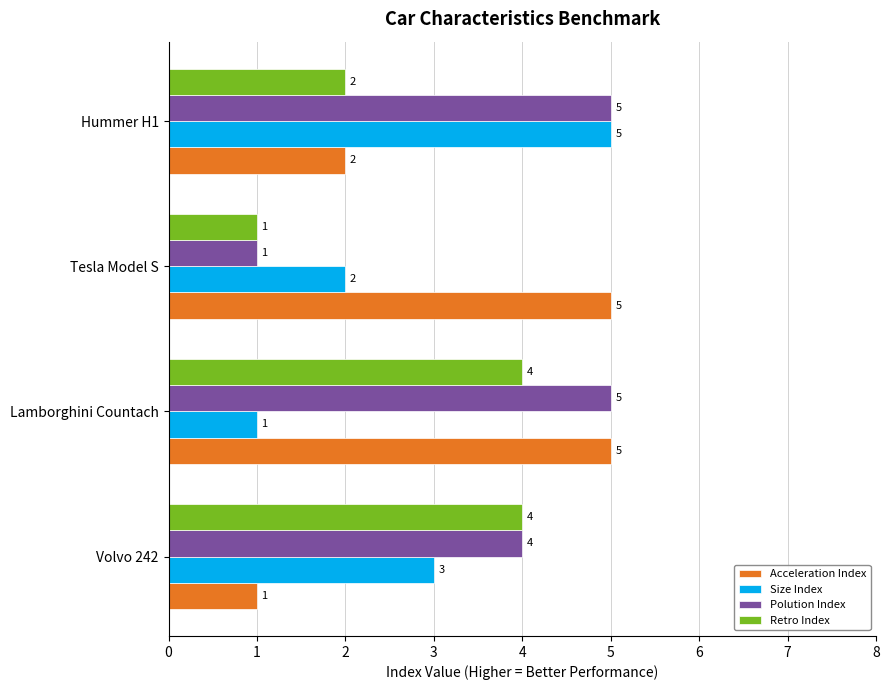

What is the greatest value displayed?

5